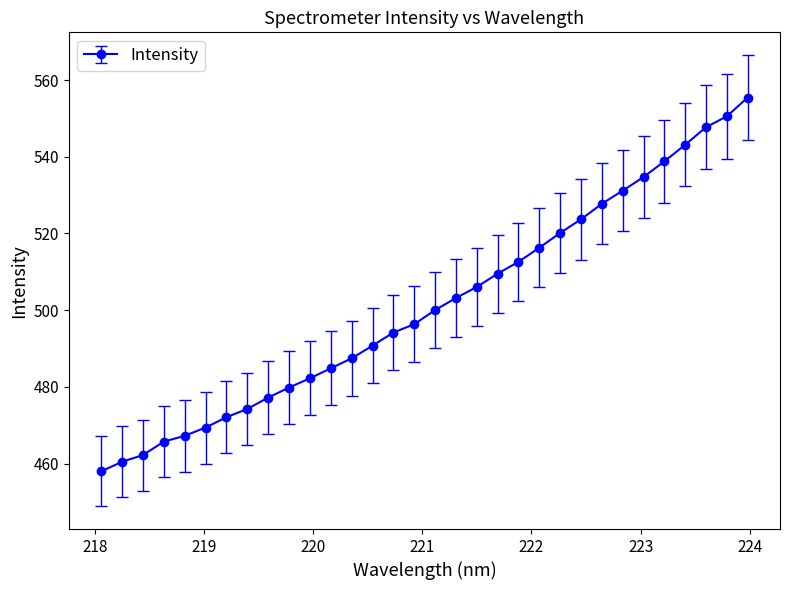

What is the value of the 26th point from the left?

531.2